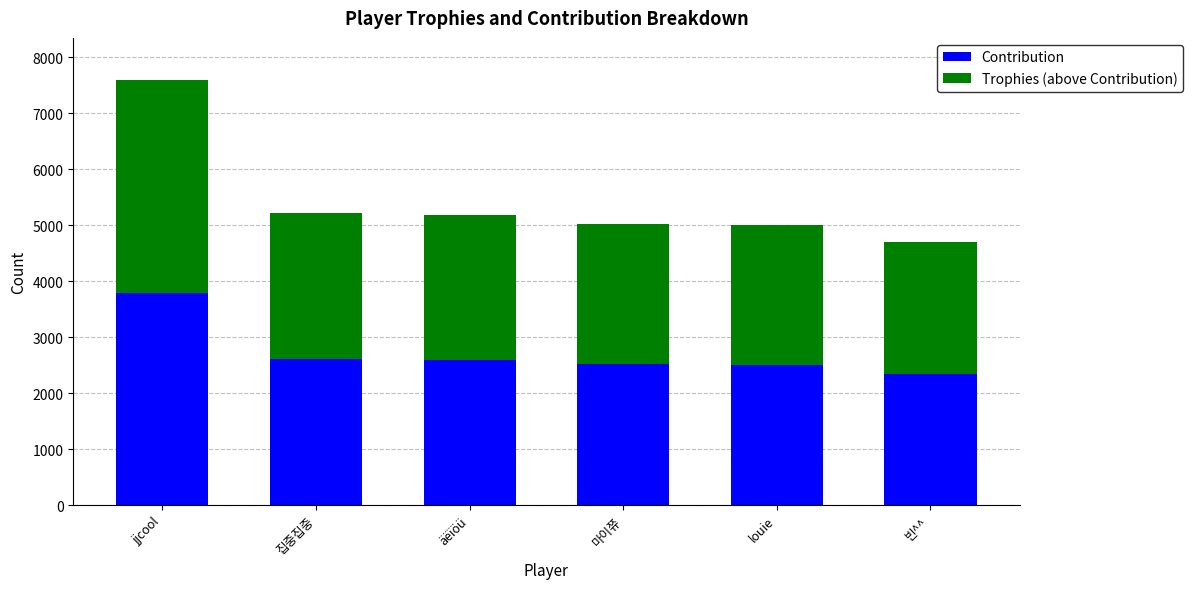

At which category is the sum across all series the highest?

jjcool